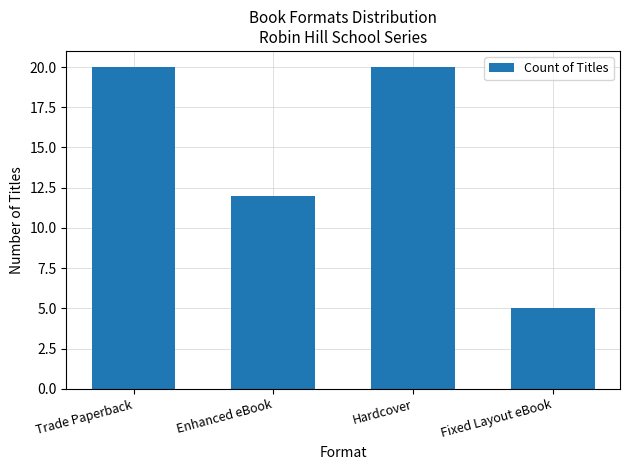

What position from the right is Hardcover?

2